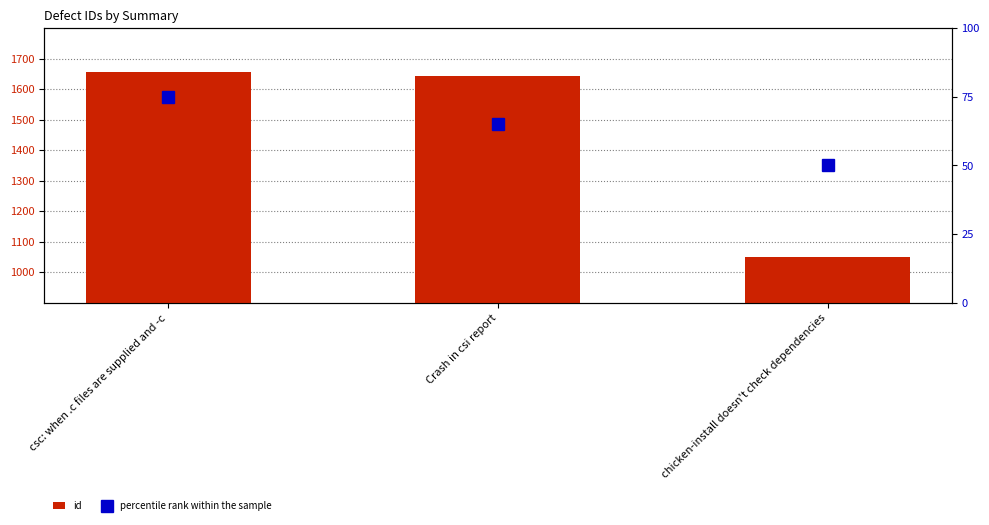

What is the maximum value shown in the chart?

1655